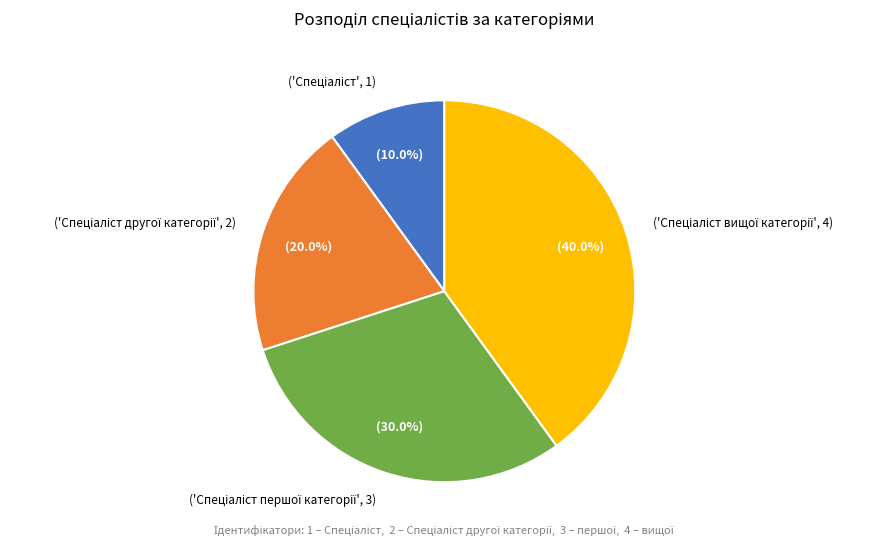

Is there any slice that represents more than half of the pie?

No